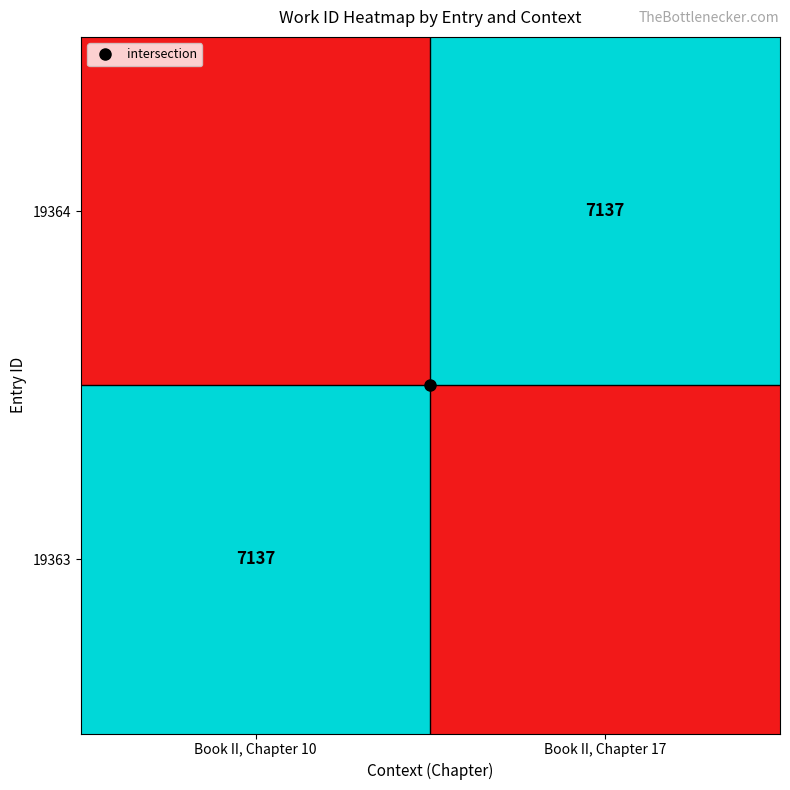

How many data points in 19364 are above 0?

1